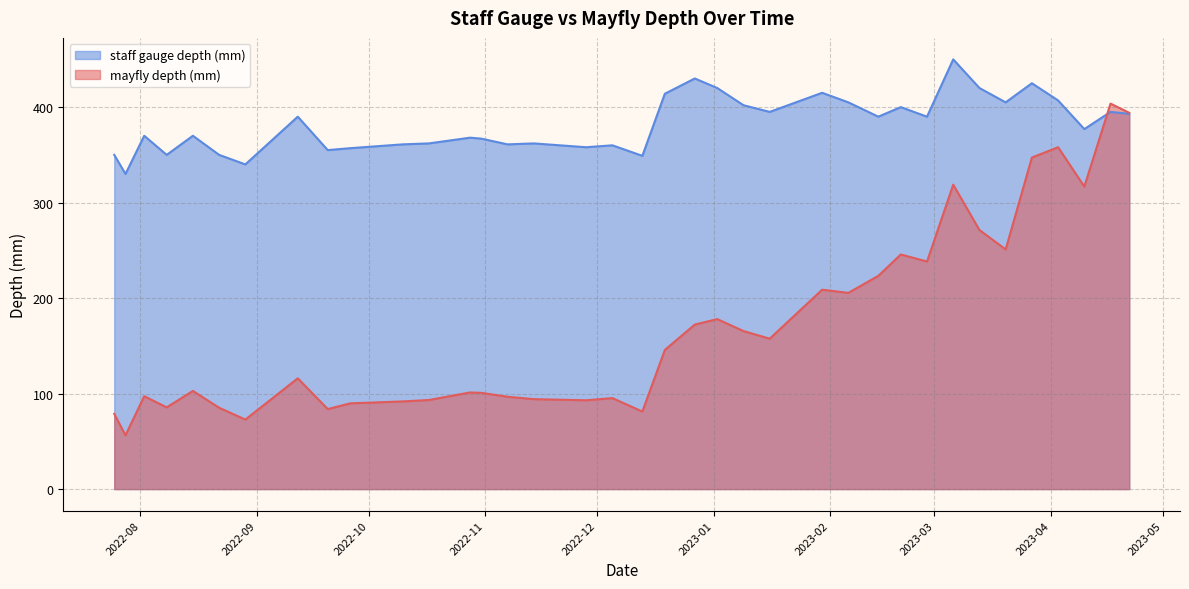

What is the total value across all series at 2023-01-09?

567.5